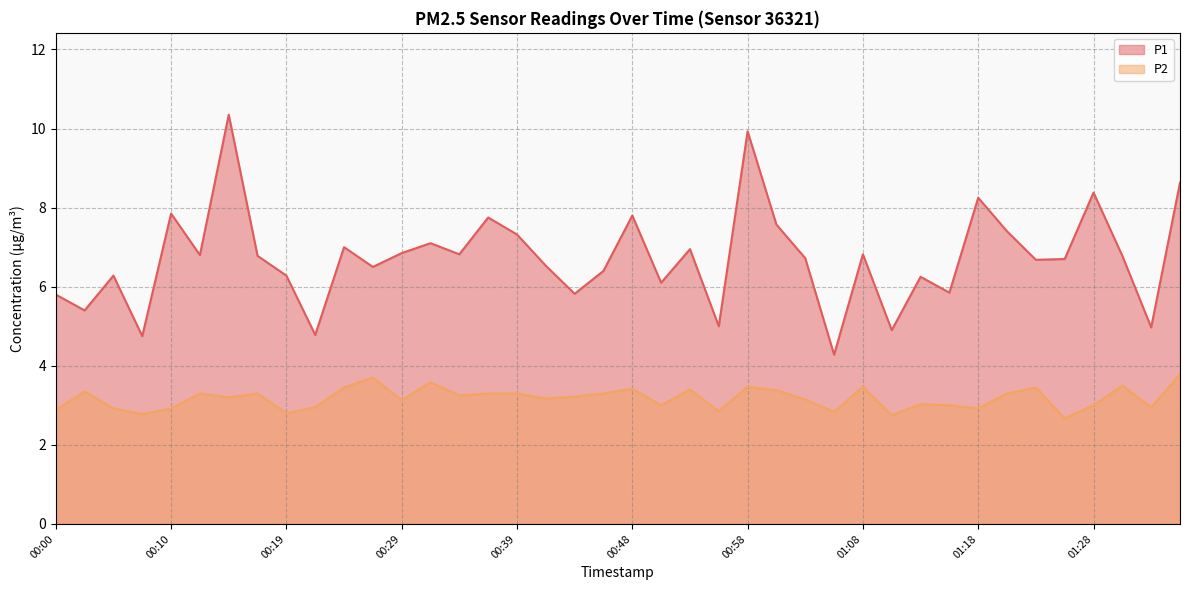

Does the chart display data point markers on the line(s)?

No